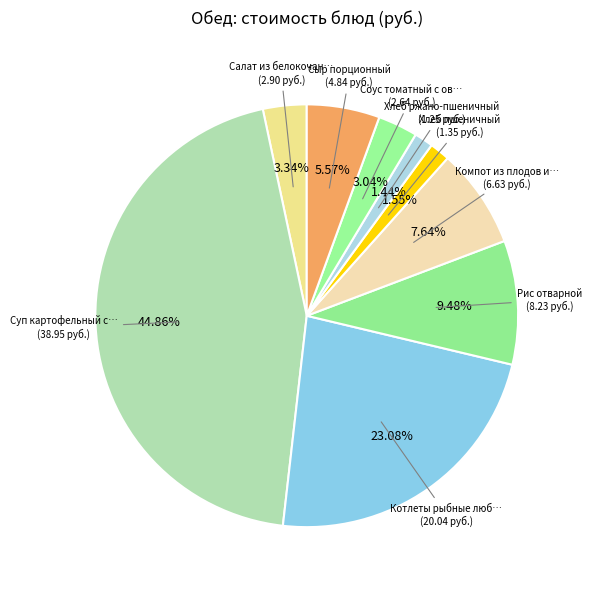

Count the number of slices in the pie.

9